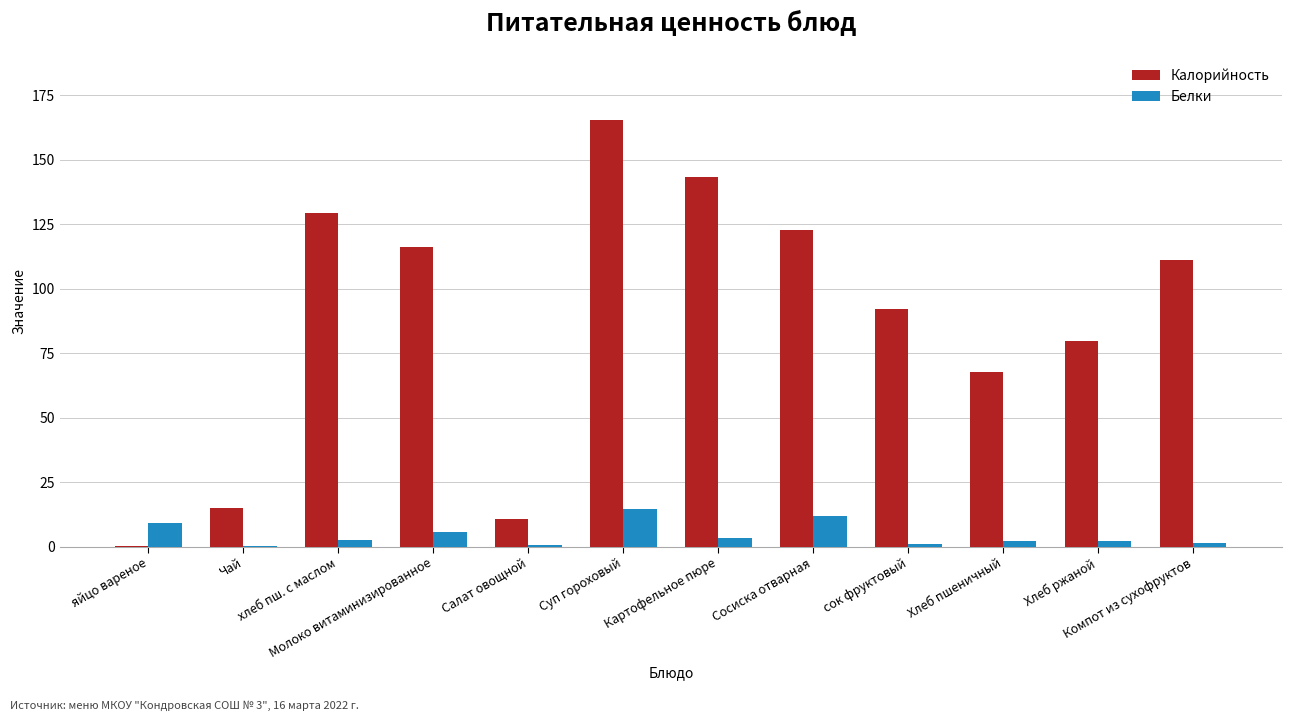

At which category is the sum across all series the highest?

Суп гороховый